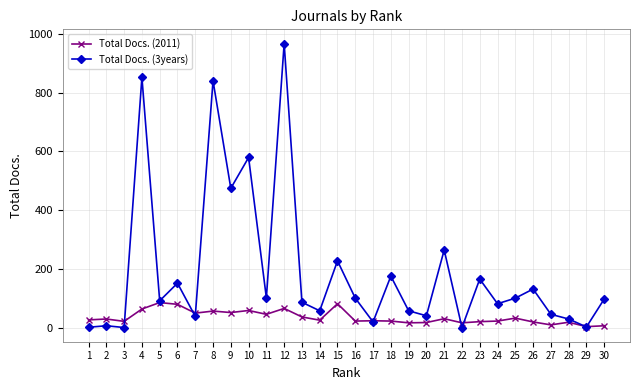

What is the value of the Total Docs. (2011) point at the 28th from the left?

21